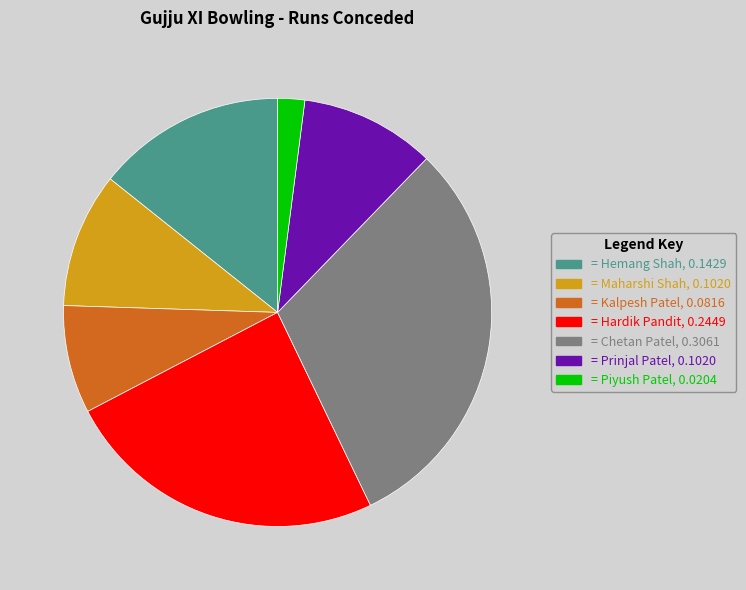

Is there a majority slice in this chart?

No